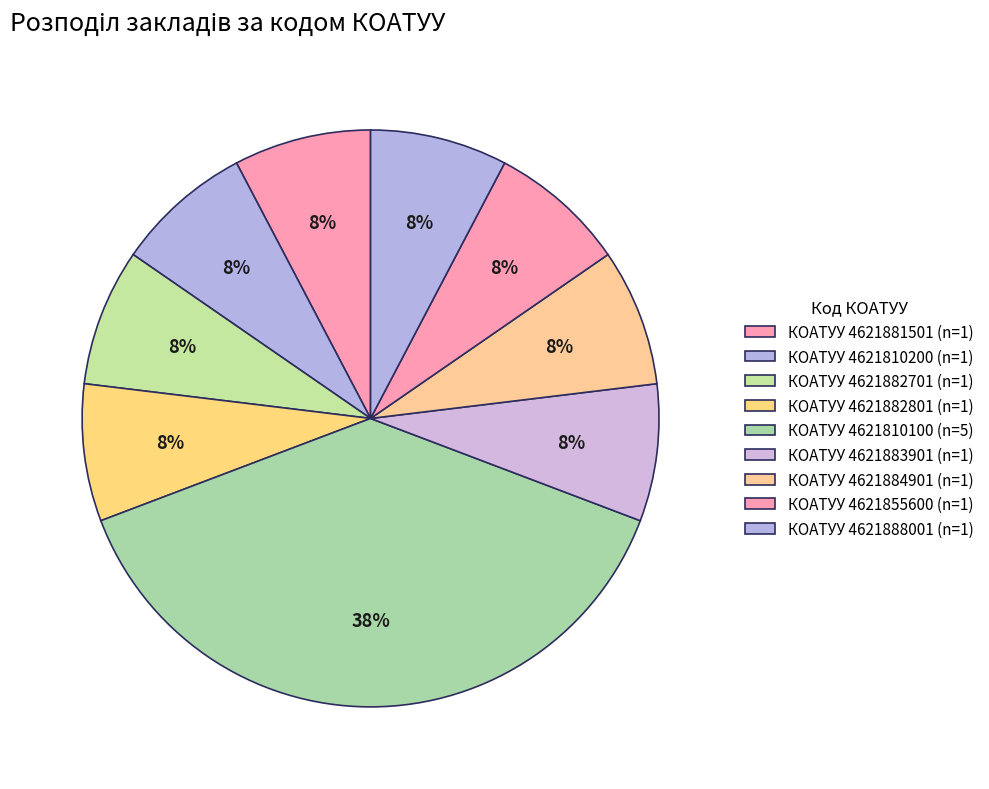

How many segments does this pie chart have?

9